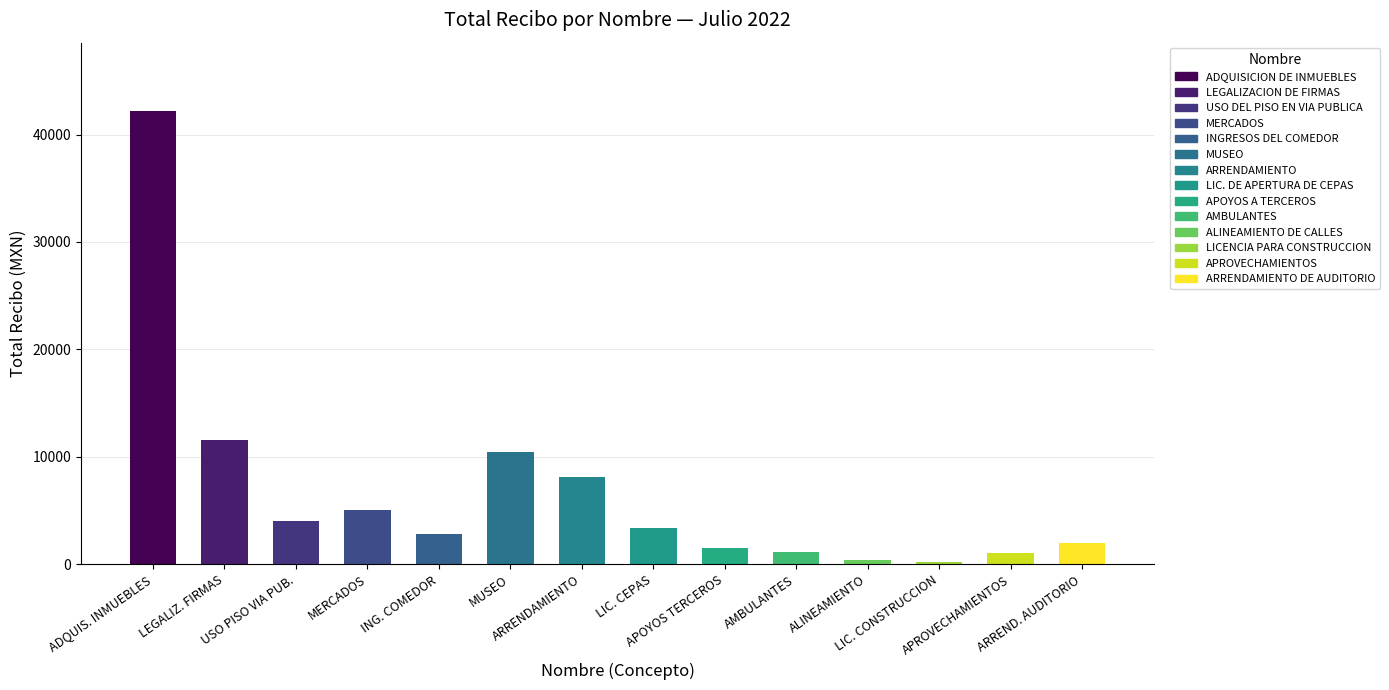

How many categories are shown in the chart?

14